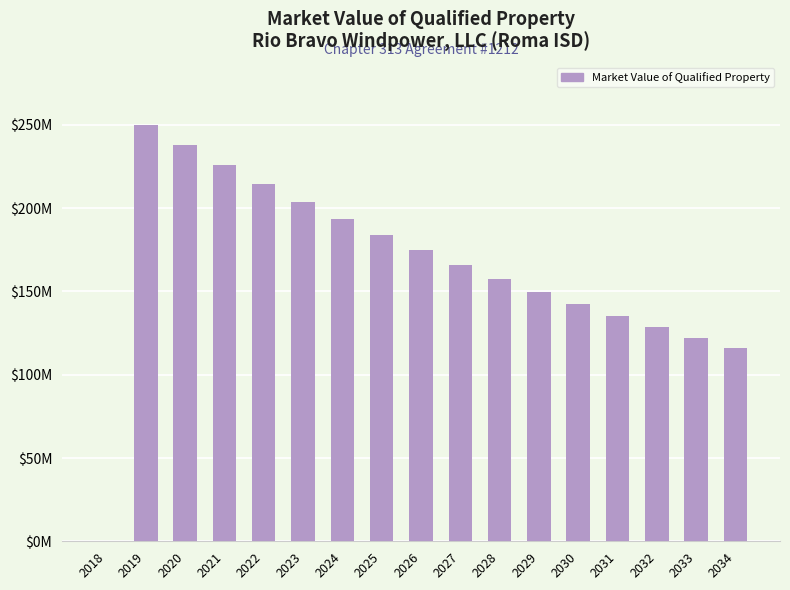

Read the value at 2024.

193634764.3